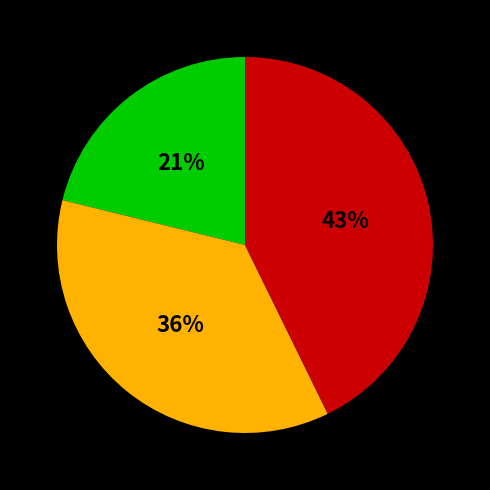

To the nearest percent, what is the difference between the largest and smallest slice percentages?

22%